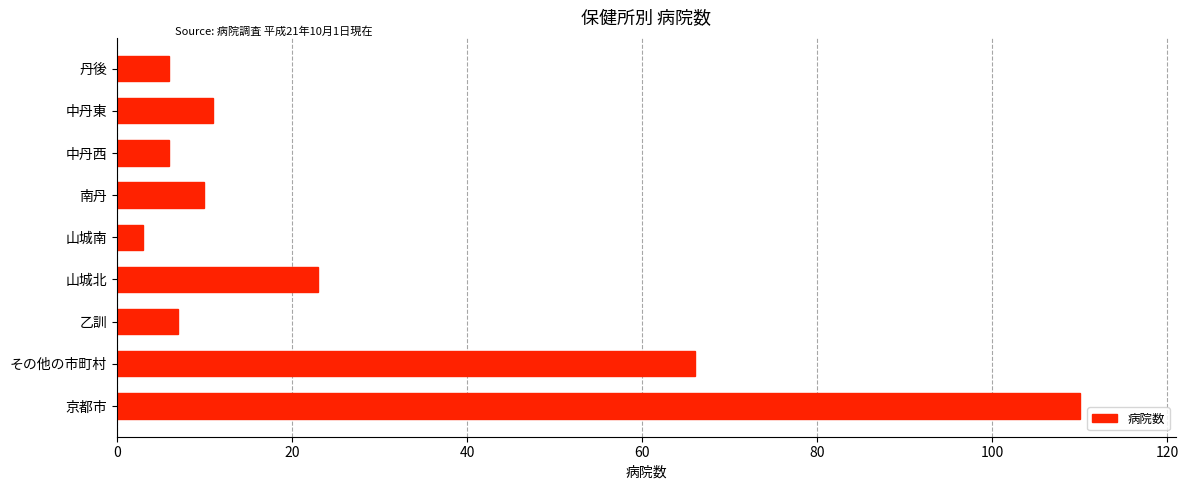

Reading bottom to top, list all the values displayed in this chart.

京都市=110	その他の市町村=66	乙訓=7	山城北=23	山城南=3	南丹=10	中丹西=6	中丹東=11	丹後=6